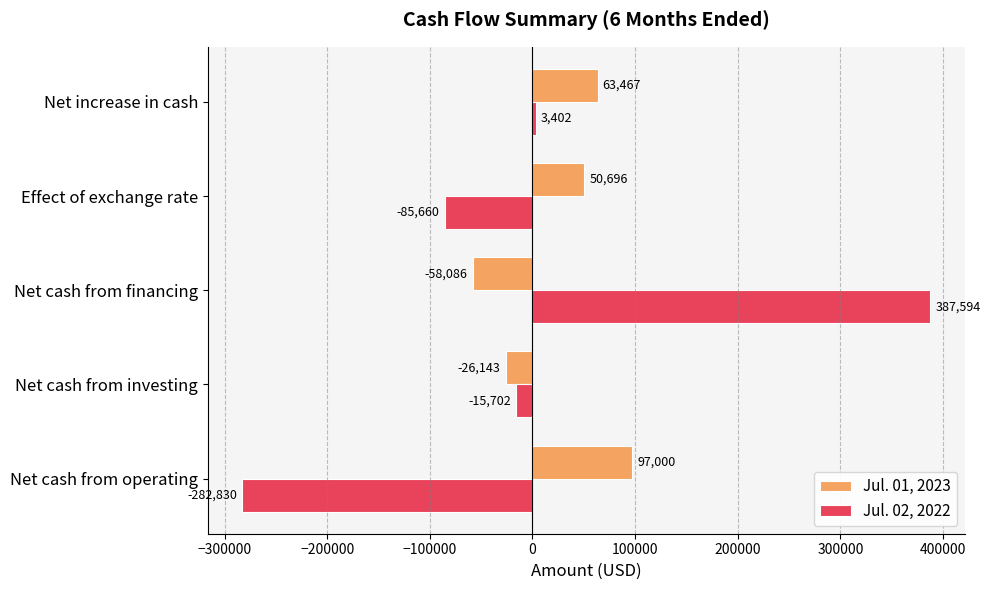

Rank the series by their maximum value, from highest to lowest.

Jul. 02, 2022, Jul. 01, 2023